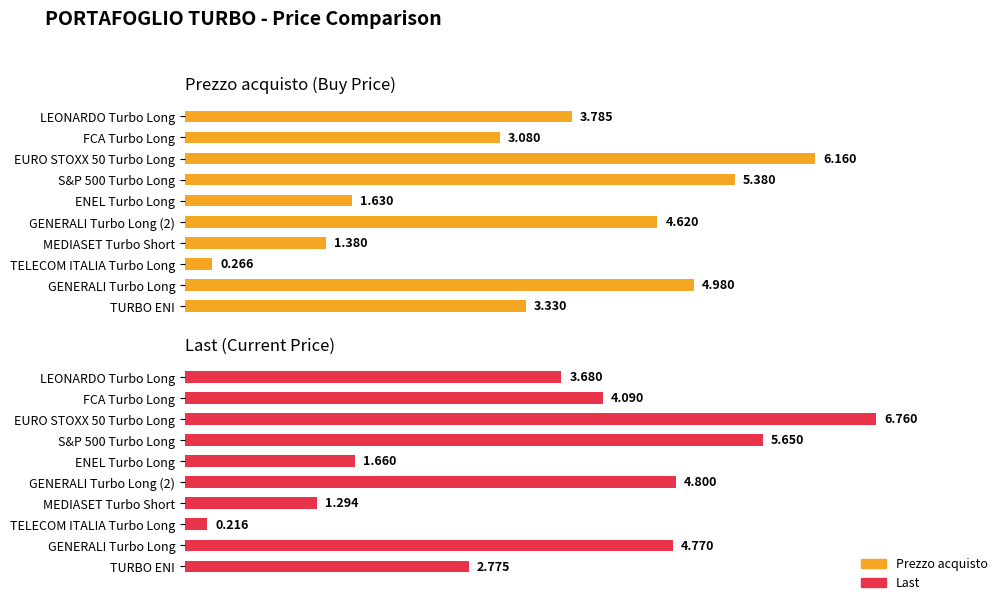

How many bars are there in total?

20